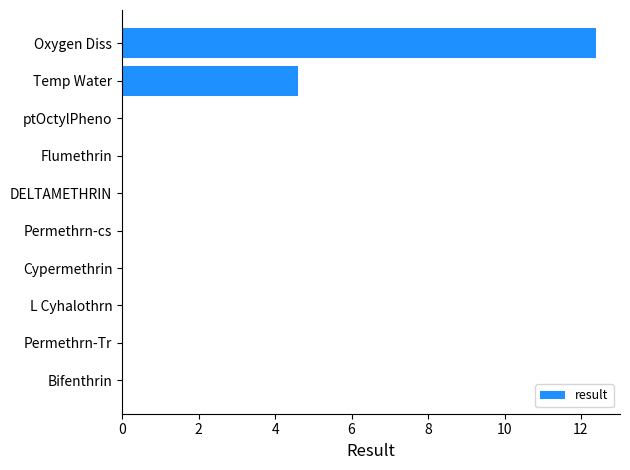

What is the maximum value shown in the chart?

12.4